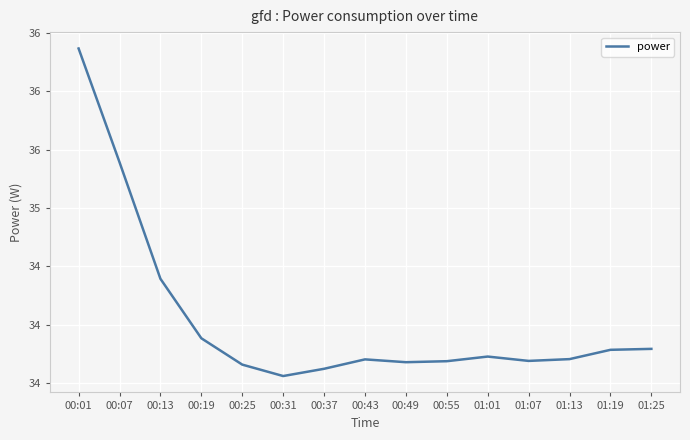

What is the change in value from 00:37 to 01:25?

+0.2